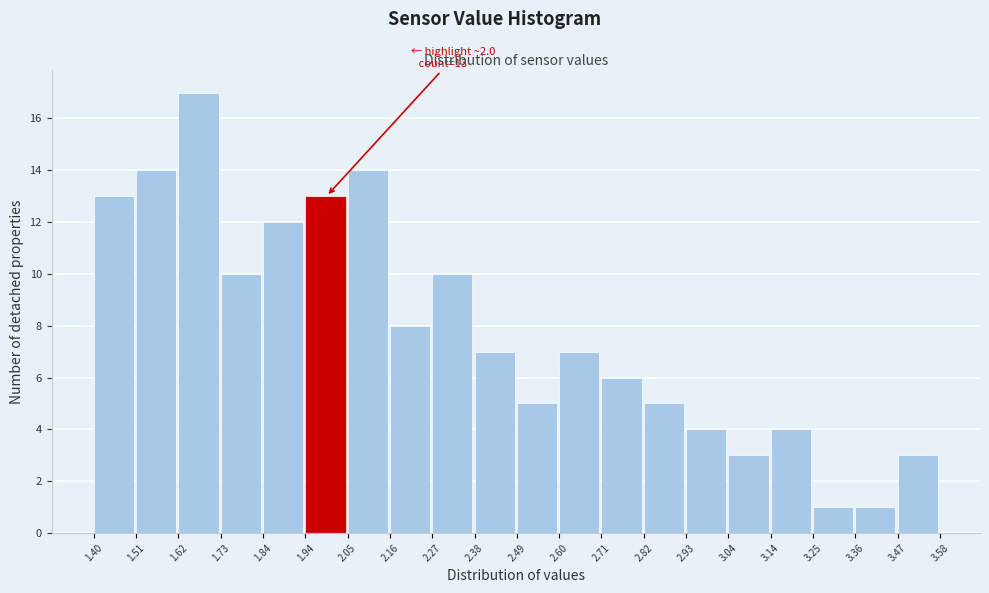

Over which range of the x-axis is the bar tallest?

1.62 to 1.73